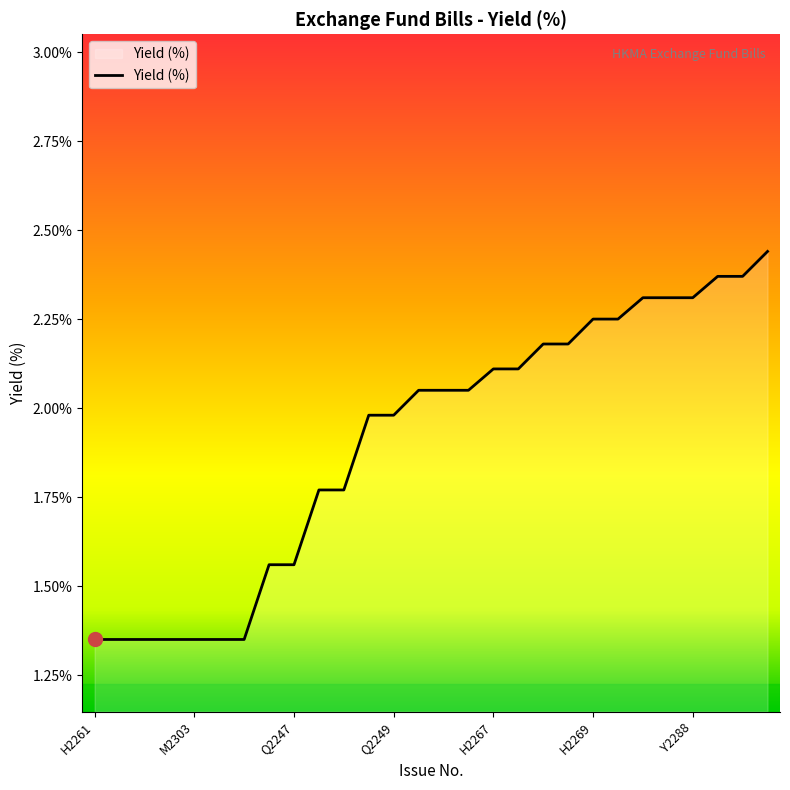

What is the difference between the maximum and minimum values?

1.1